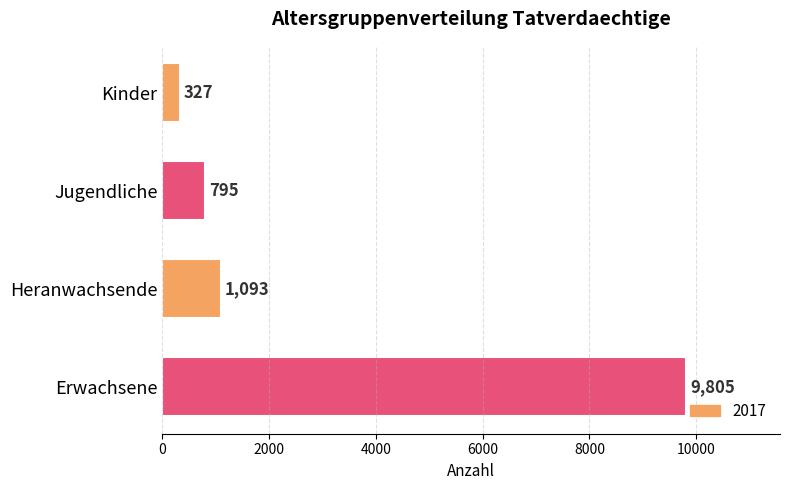

What is the label of the 2nd bar from the top?

Jugendliche